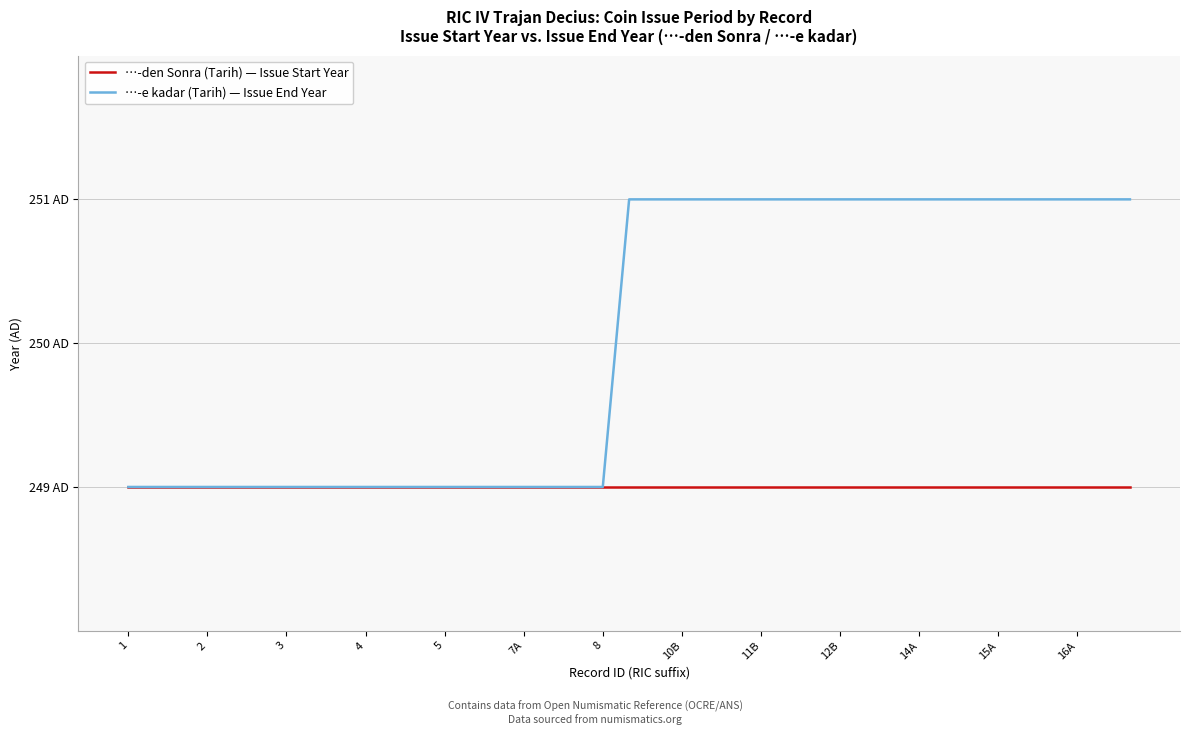

True or false: …-e kadar (Tarih) — Issue End Year and …-den Sonra (Tarih) — Issue Start Year cross at least once.

False